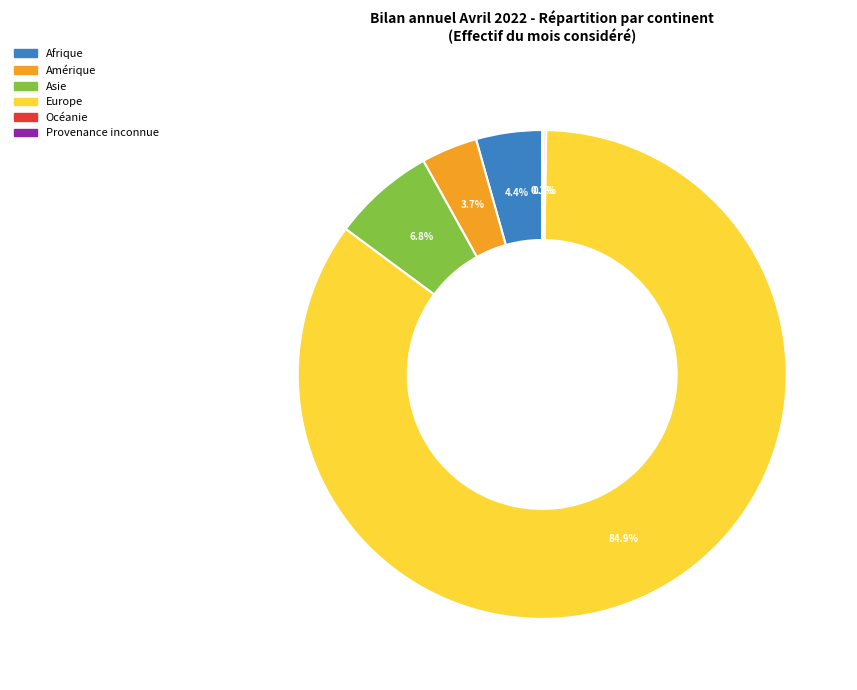

Between Asie and Amérique, which is larger?

Asie